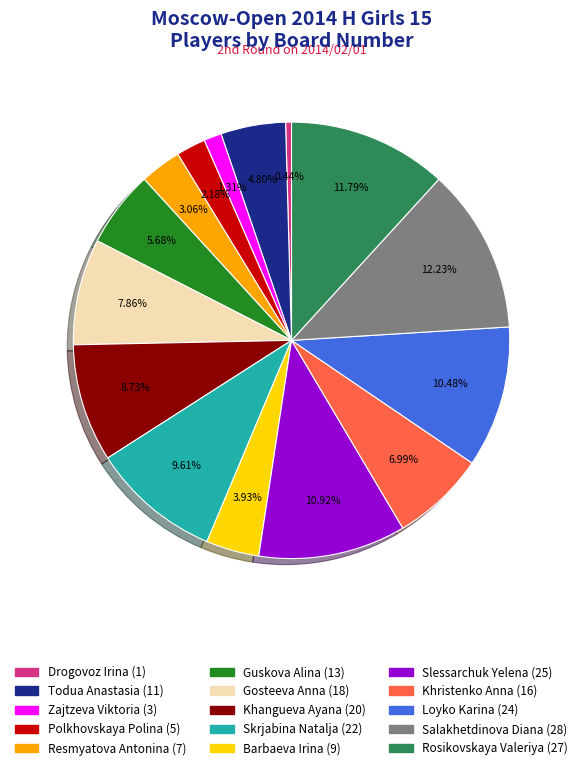

Count the number of slices in the pie.

15